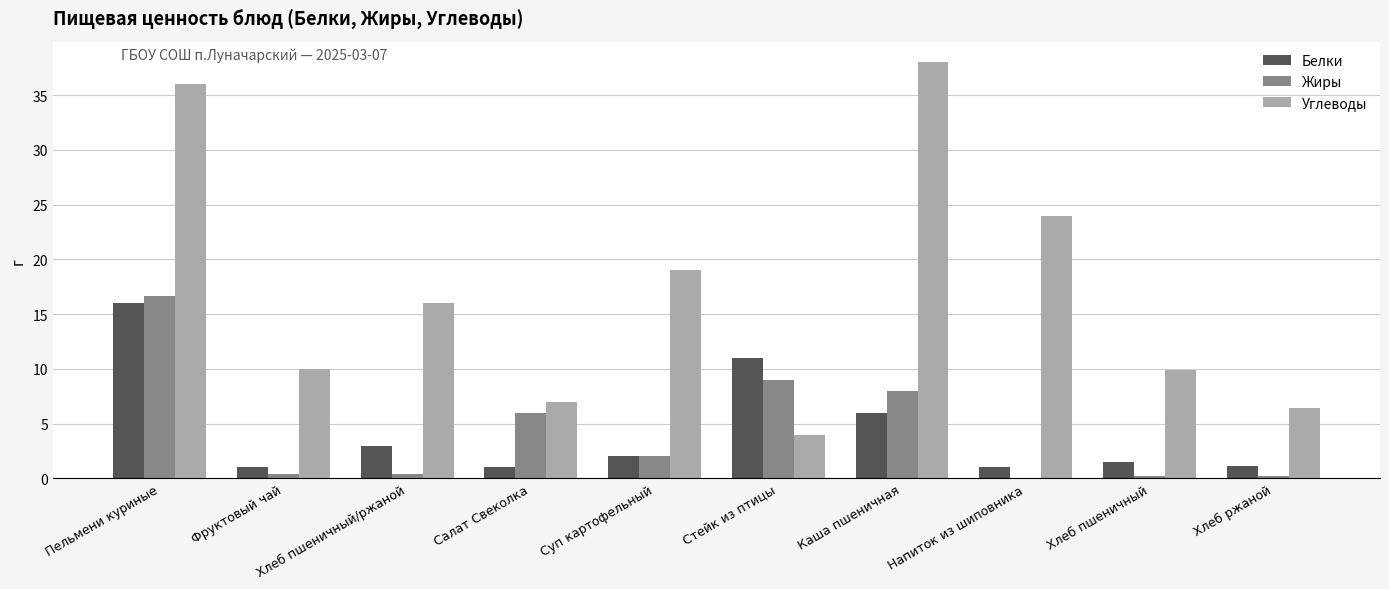

What is the total value across all series at Суп картофельный?

23.0